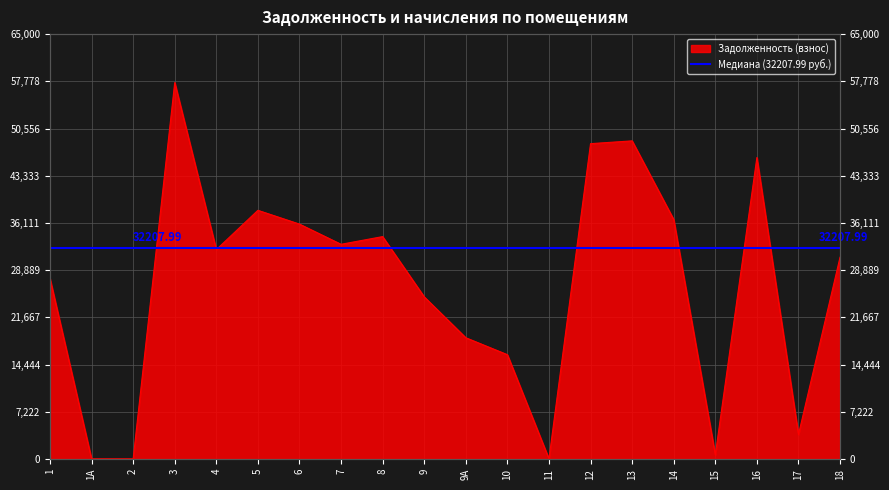

The chart shows a value of 23586.2 at 14. True or false?

False